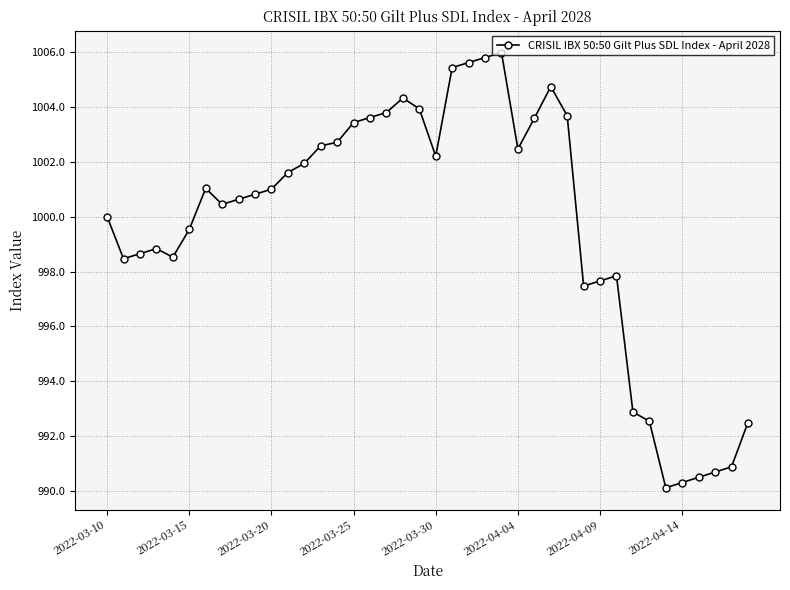

How many categories are shown in the chart?

40